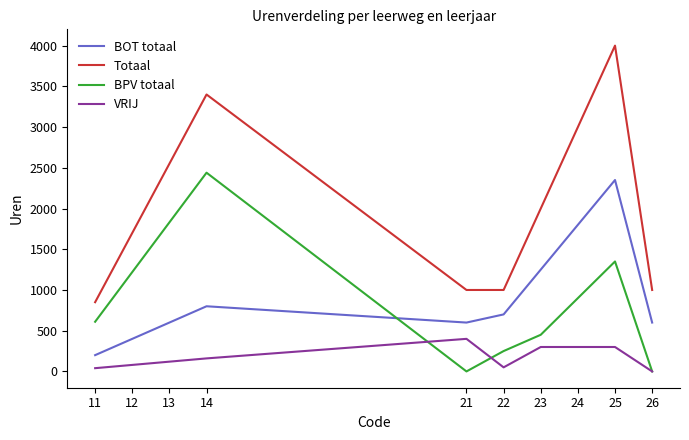

What is the difference between the highest and lowest values at 14?

3240